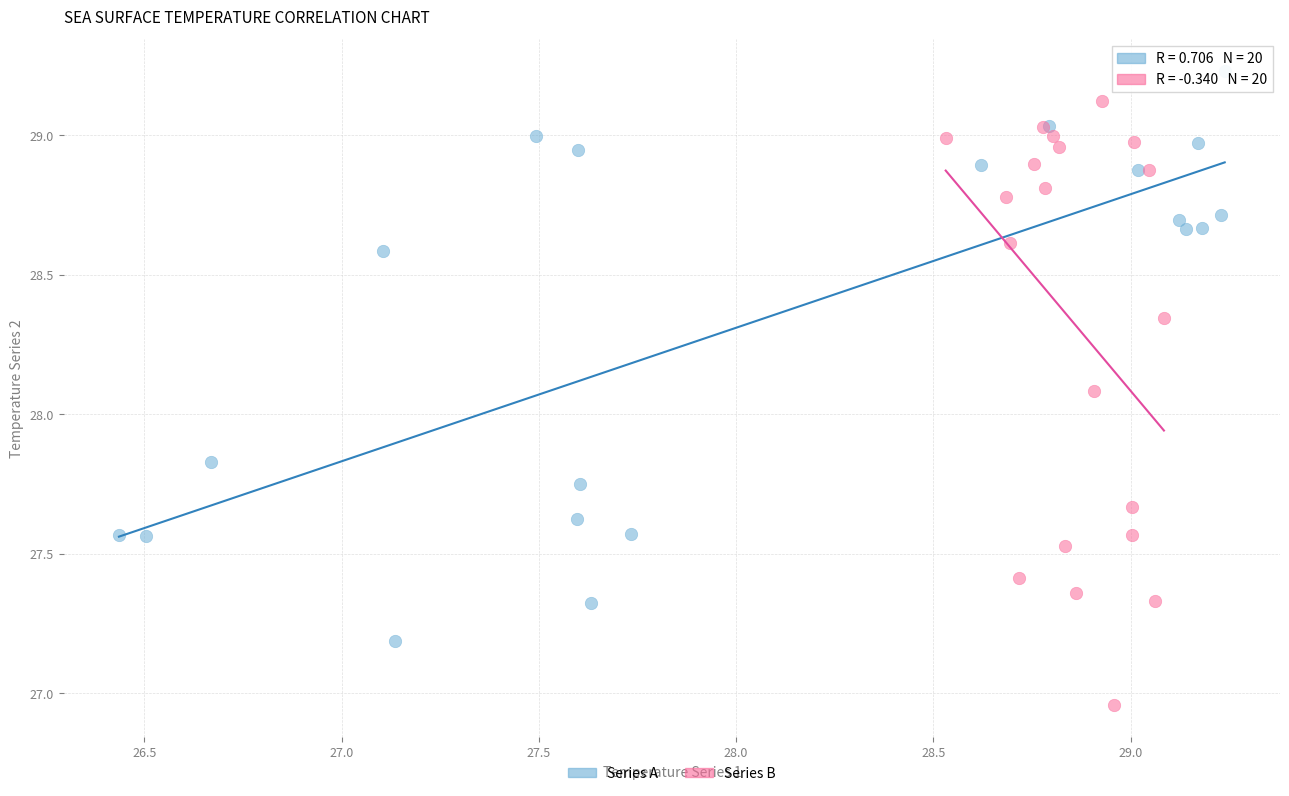

Which series reaches the maximum Y coordinate?

Series A